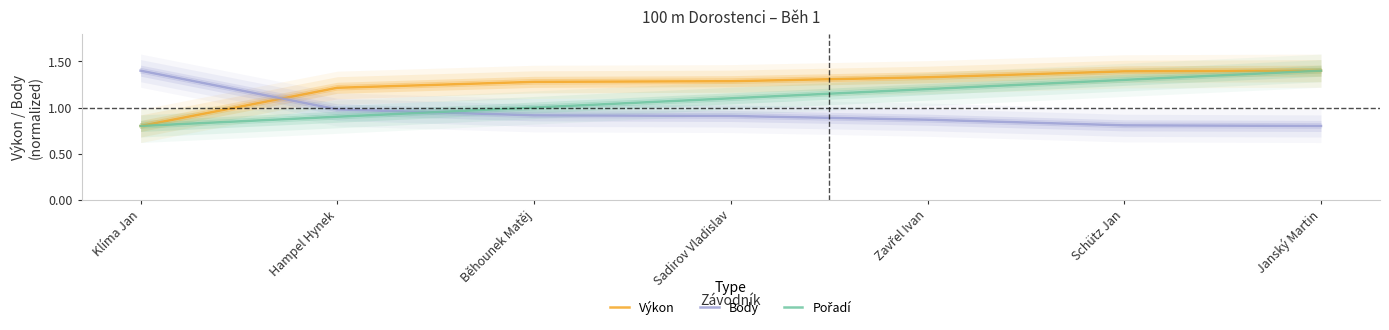

After their last crossing, which series has the higher values: Body or Pořadí?

Pořadí